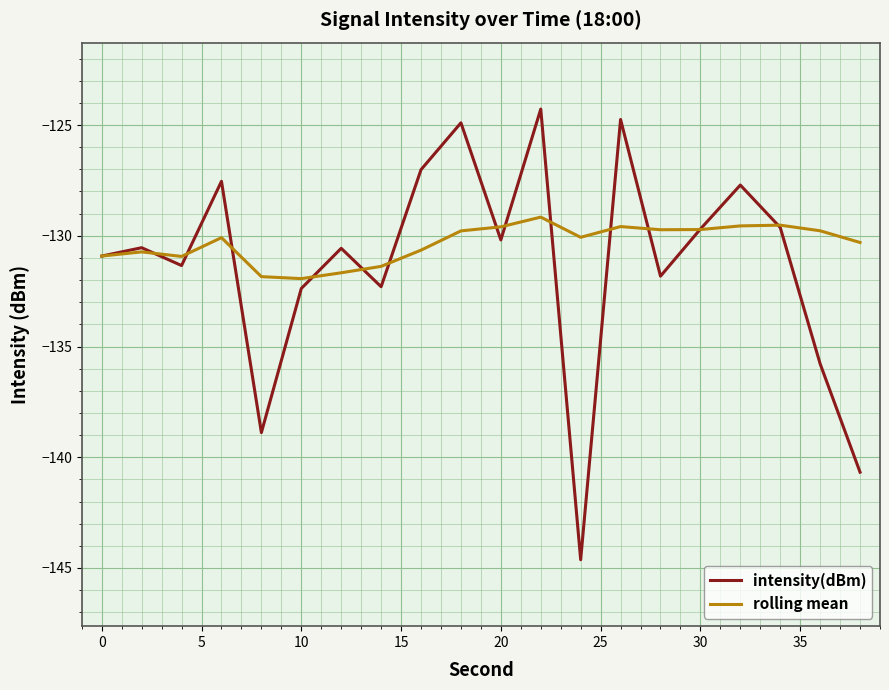

Rank the series by their average value, from lowest to highest.

intensity(dBm), rolling mean